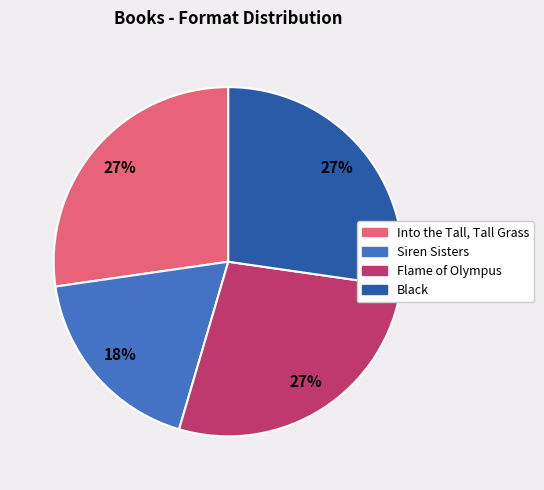

Count the number of slices in the pie.

4